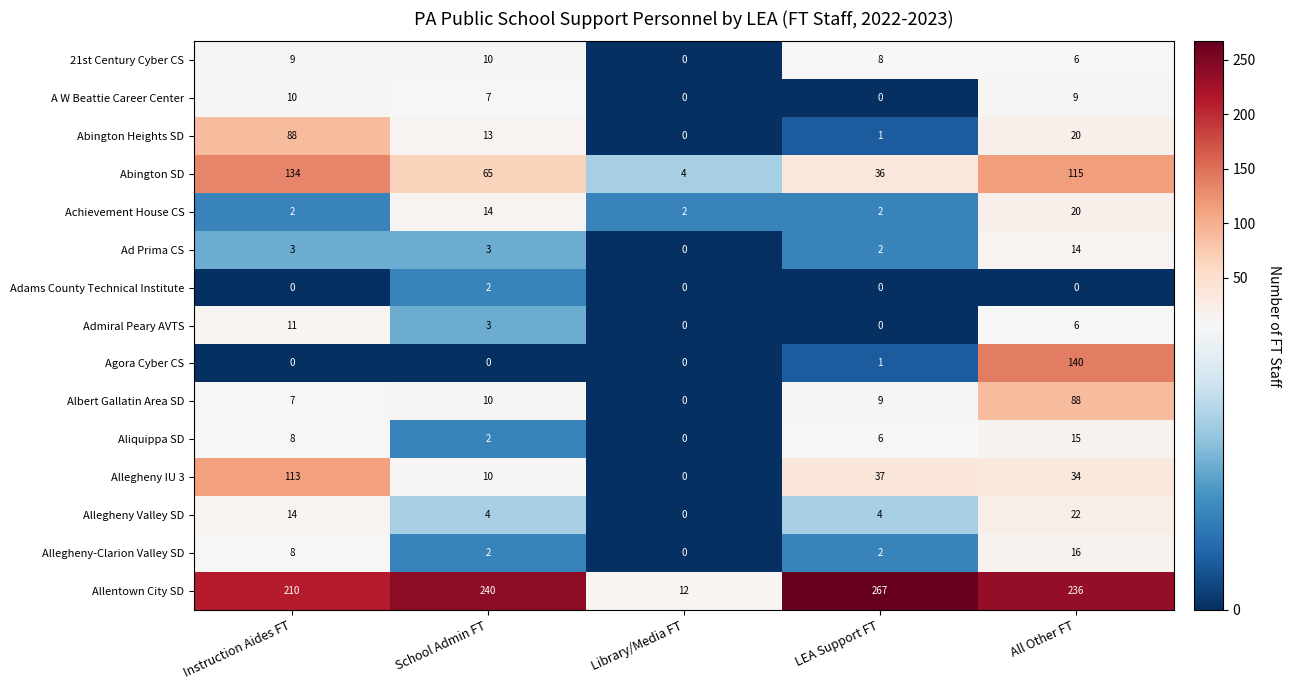

How many categories are shown in the chart?

5